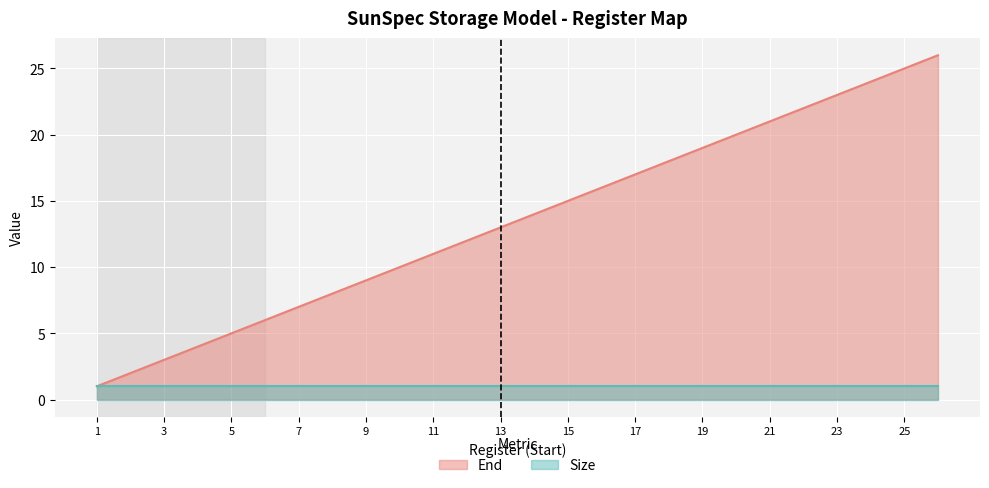

List the labels in order of value, largest first.

26, 25, 24, 23, 22, 21, 20, 19, 18, 17, 16, 15, 14, 13, 12, 11, 10, 9, 8, 7, 6, 5, 4, 3, 2, 1